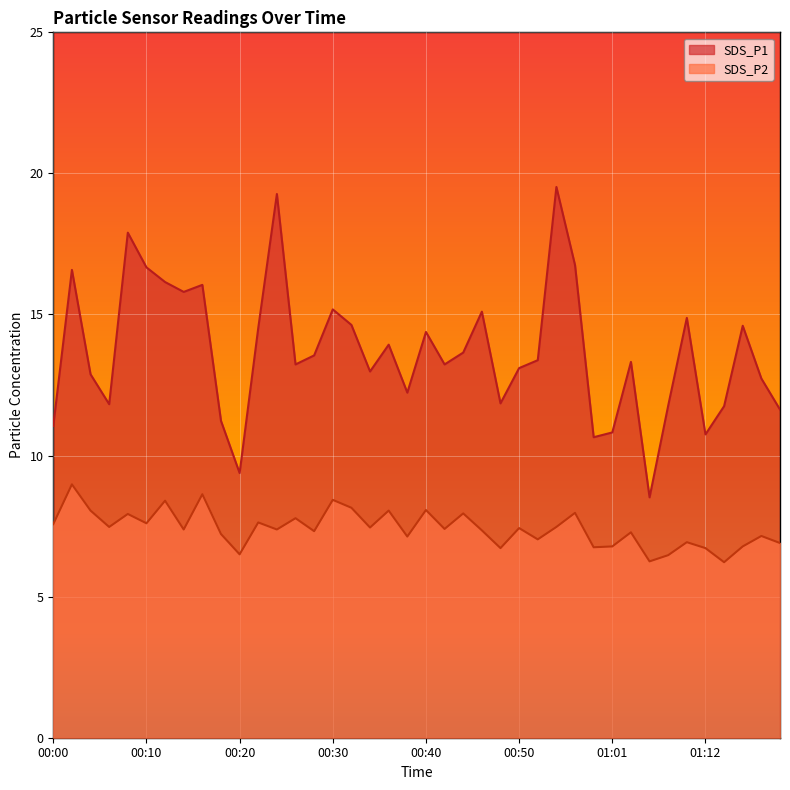

Reading right to left, extract all data points from this chart.

SDS_P1: 11.6	12.7	14.6	11.8	10.8	14.9	11.8	8.5	13.3	10.8	10.7	16.8	19.5	13.4	13.1	11.8	15.1	13.7	13.2	14.4	12.2	13.9	13.0	14.6	15.2	13.6	13.2	19.3	14.5	9.4	11.2	16.1	15.8	16.1	16.7	17.9	11.8	12.9	16.6	11.1
SDS_P2: 6.9	7.2	6.8	6.2	6.7	6.9	6.5	6.2	7.3	6.8	6.8	8.0	7.5	7.0	7.4	6.7	7.3	8.0	7.4	8.1	7.1	8.1	7.5	8.2	8.4	7.3	7.8	7.4	7.6	6.5	7.2	8.6	7.4	8.4	7.6	7.9	7.5	8.1	9.0	7.6